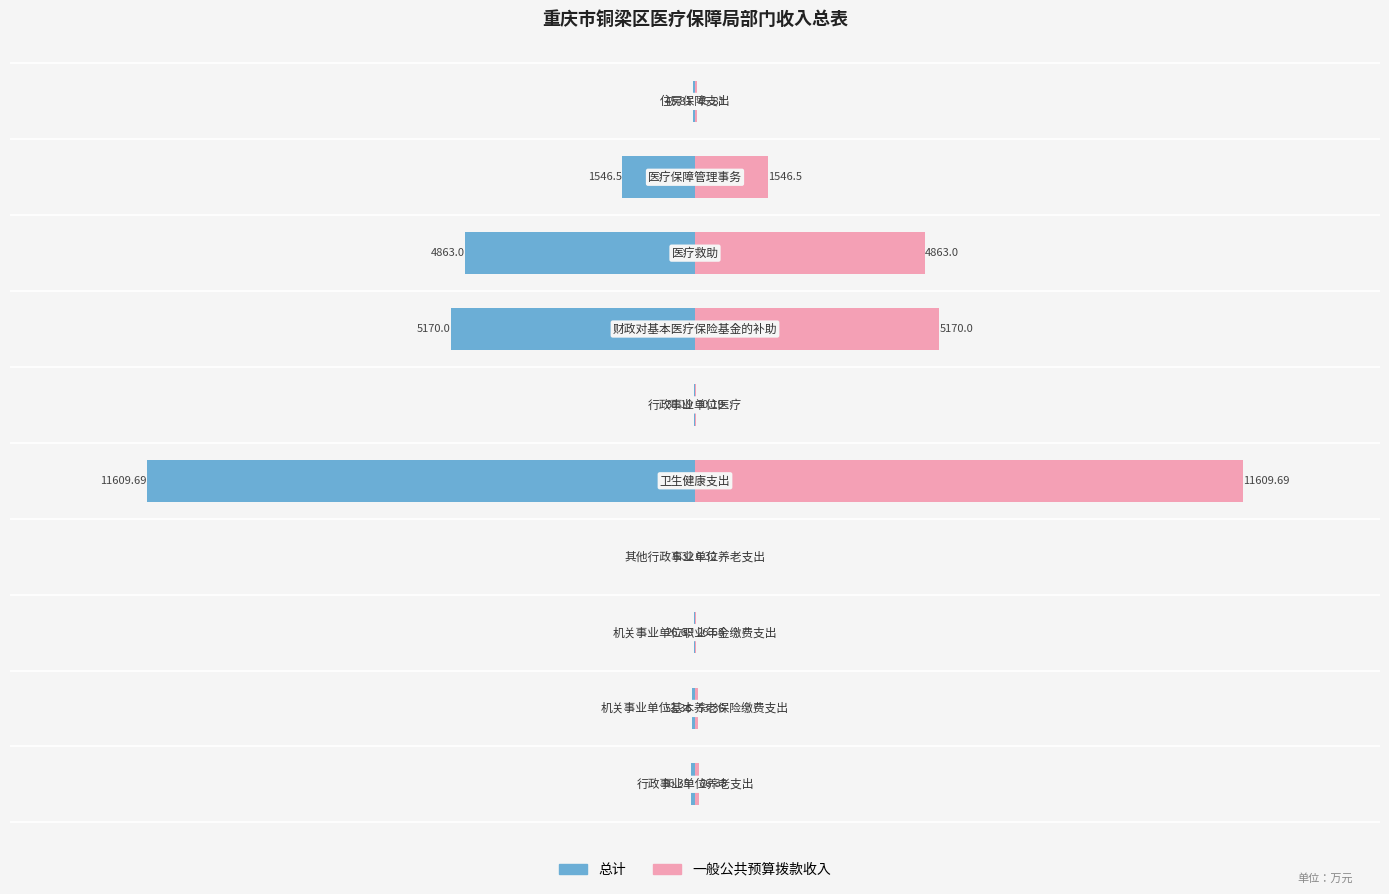

Between 8 and 2, which is larger?

2